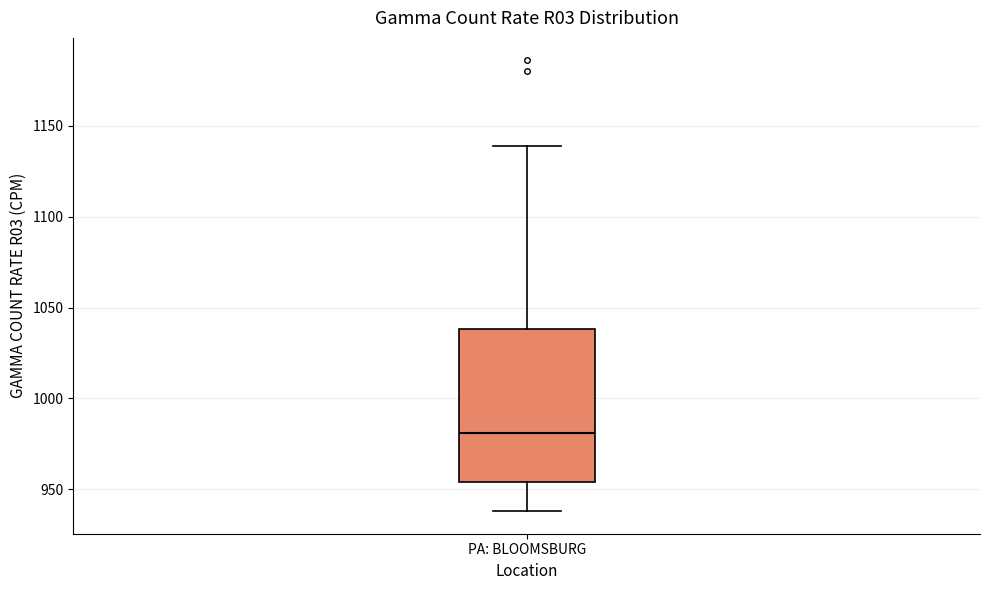

Read this box plot against the y-axis: the position of the median line, the range covered by the box, and the ends of both whiskers. The values are not printed on the chart, so give them approximately, as read against the axis.

median 980, box 955 to 1040, whiskers 940 to 1140